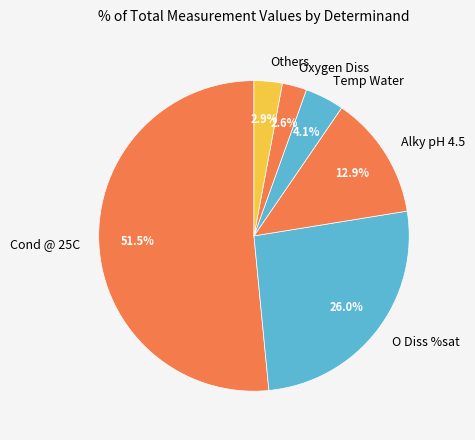

Which category accounts for the majority?

Cond @ 25C